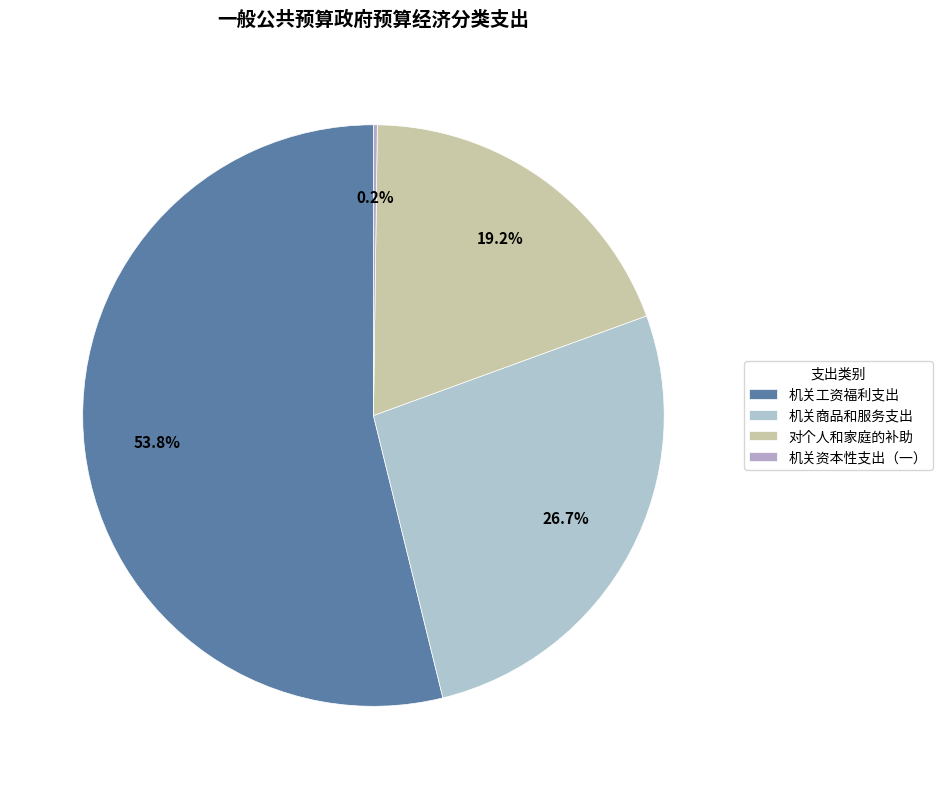

True or false: 机关工资福利支出 accounts for 54% of the total.

True